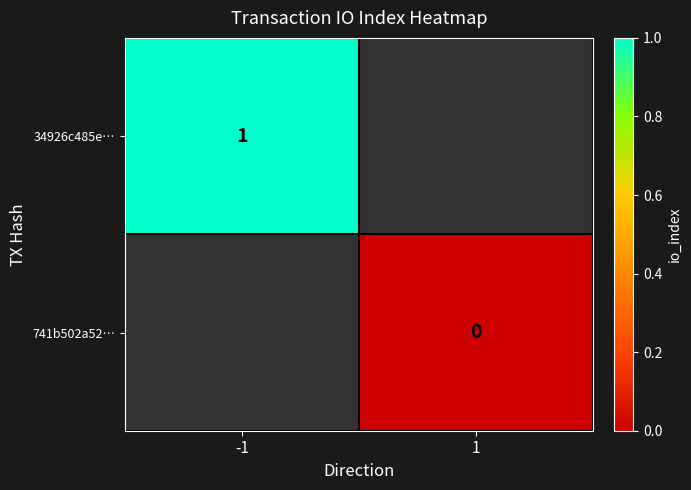

At which category does the chart reach its peak across all series?

-1